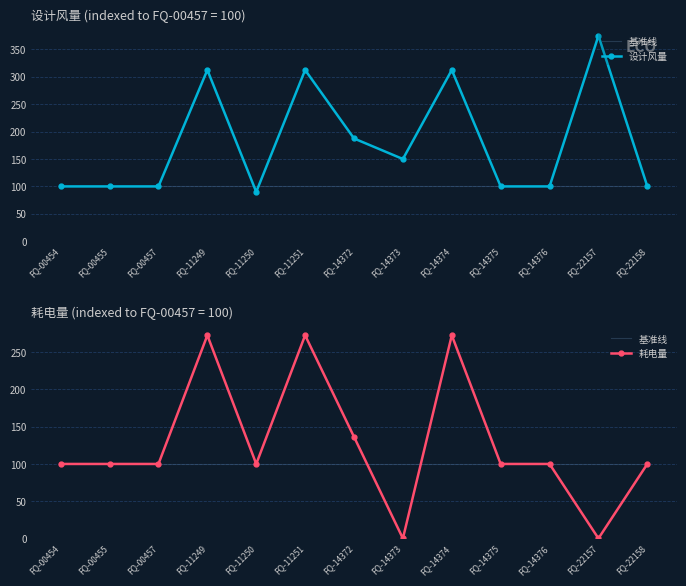

Is it true that 设计风量 equals 100.0 at FQ-00455?

True